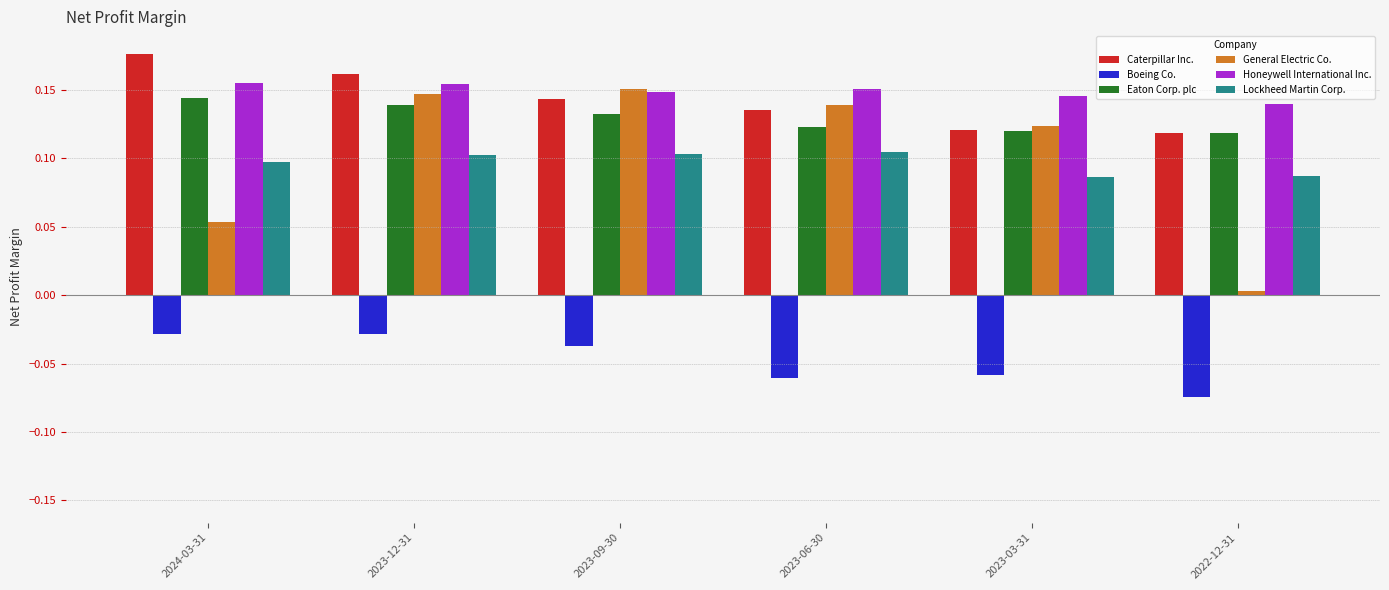

Does the chart contain any negative values?

Yes